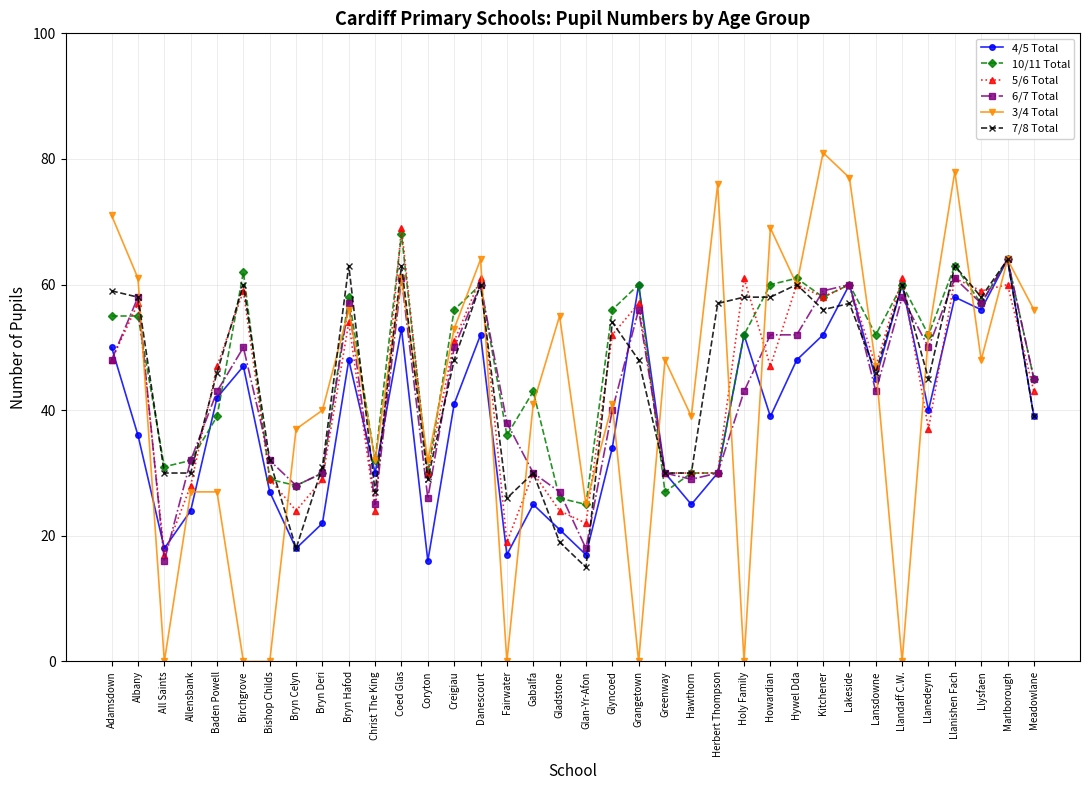

Which series has the largest total across all categories?

10/11 Total